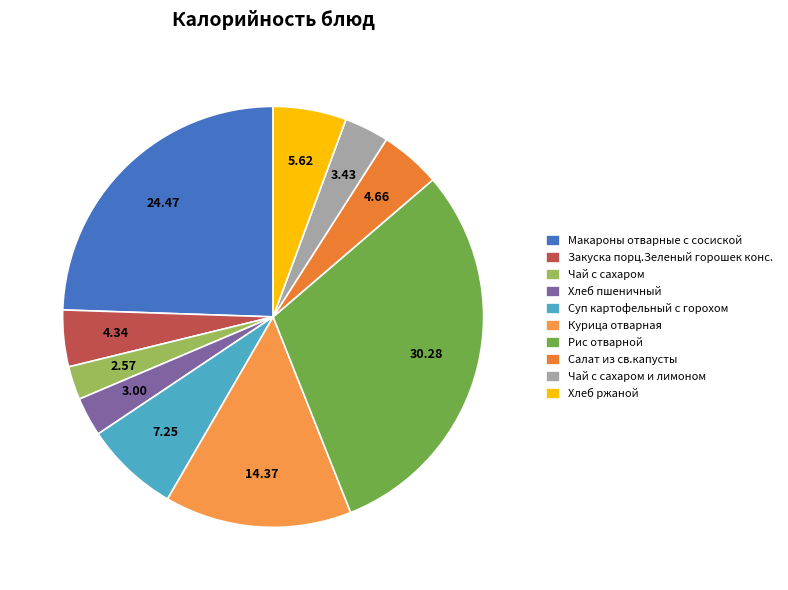

How many segments does this pie chart have?

10